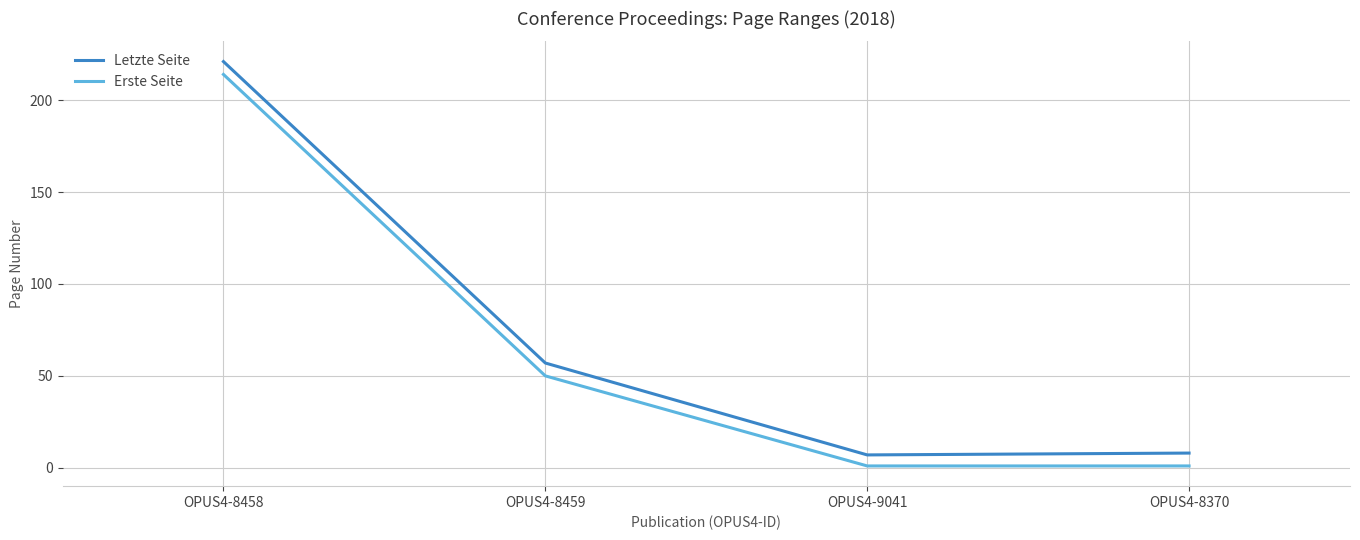

How many lines are shown in the chart?

2